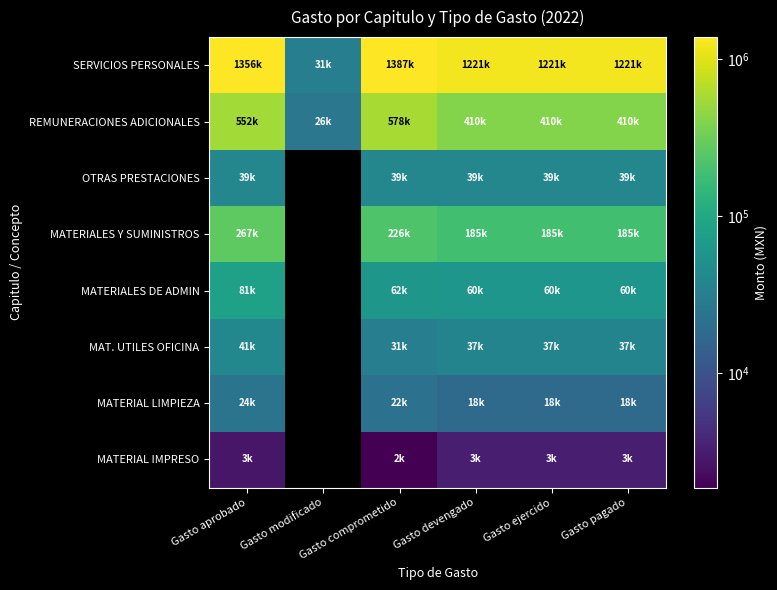

How many positive values does the MAT. UTILES OFICINA series have?

5